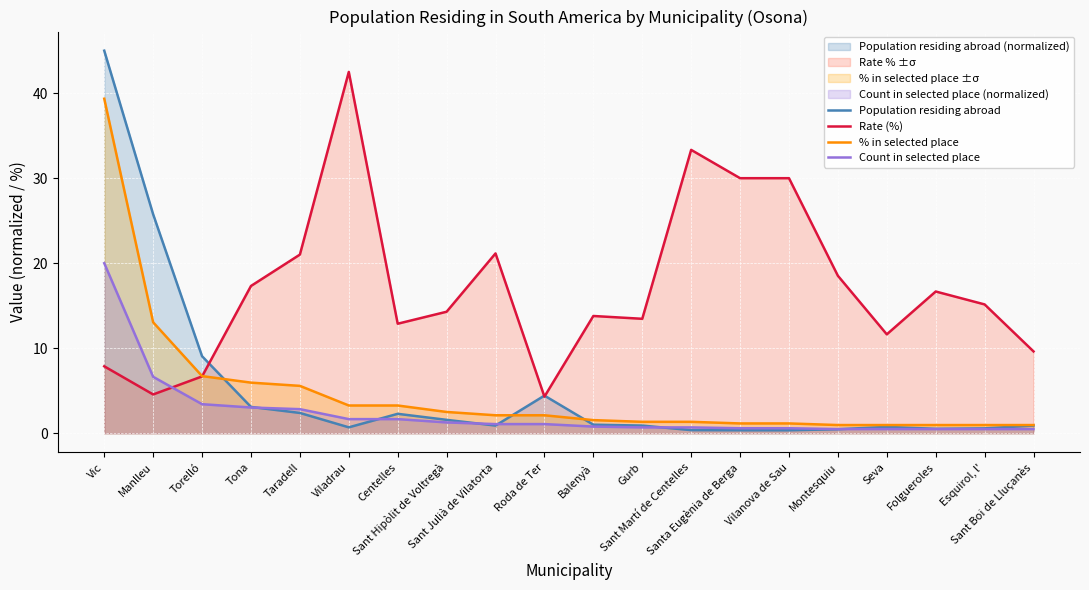

Which series has the widest spread of values?

Population residing abroad